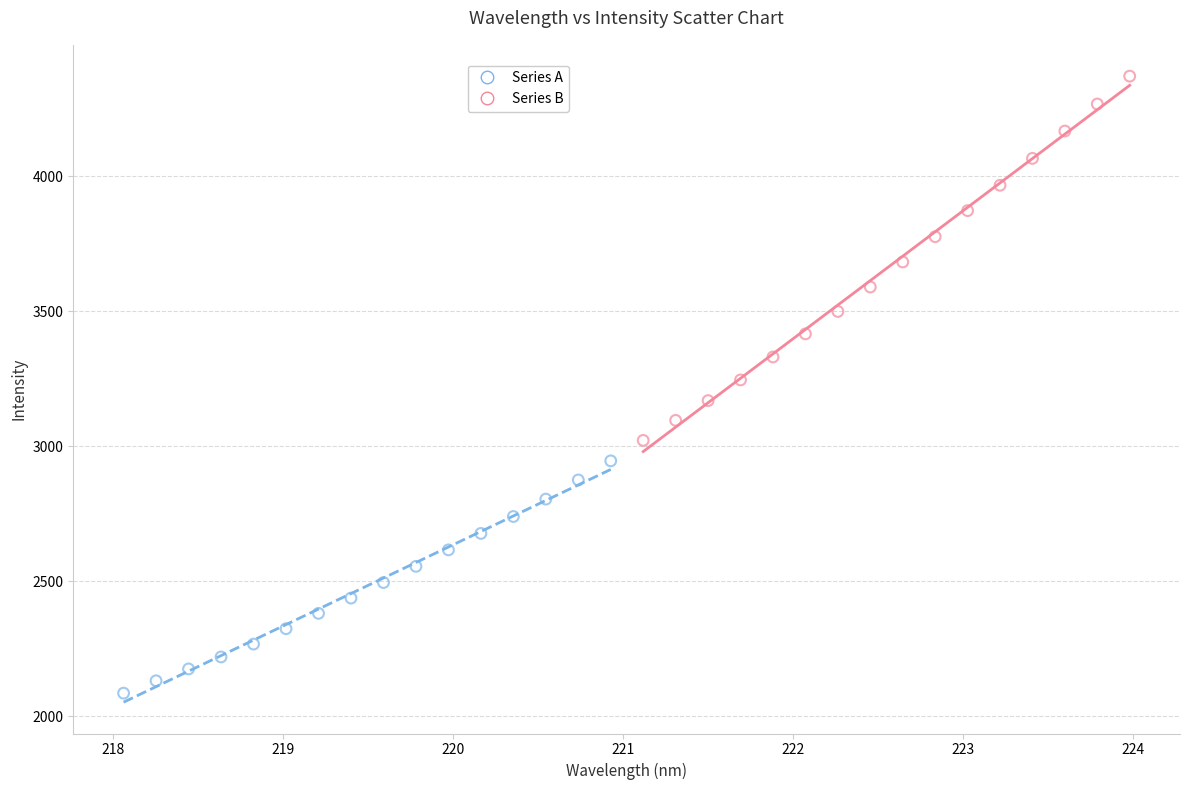

Which series reaches the maximum Y coordinate?

Series B